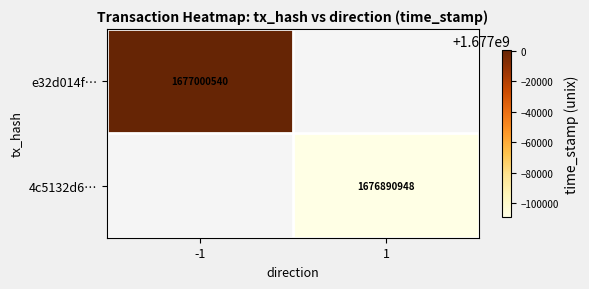

The e32d014f… series shows 1140099405.9 at -1. True or false?

False